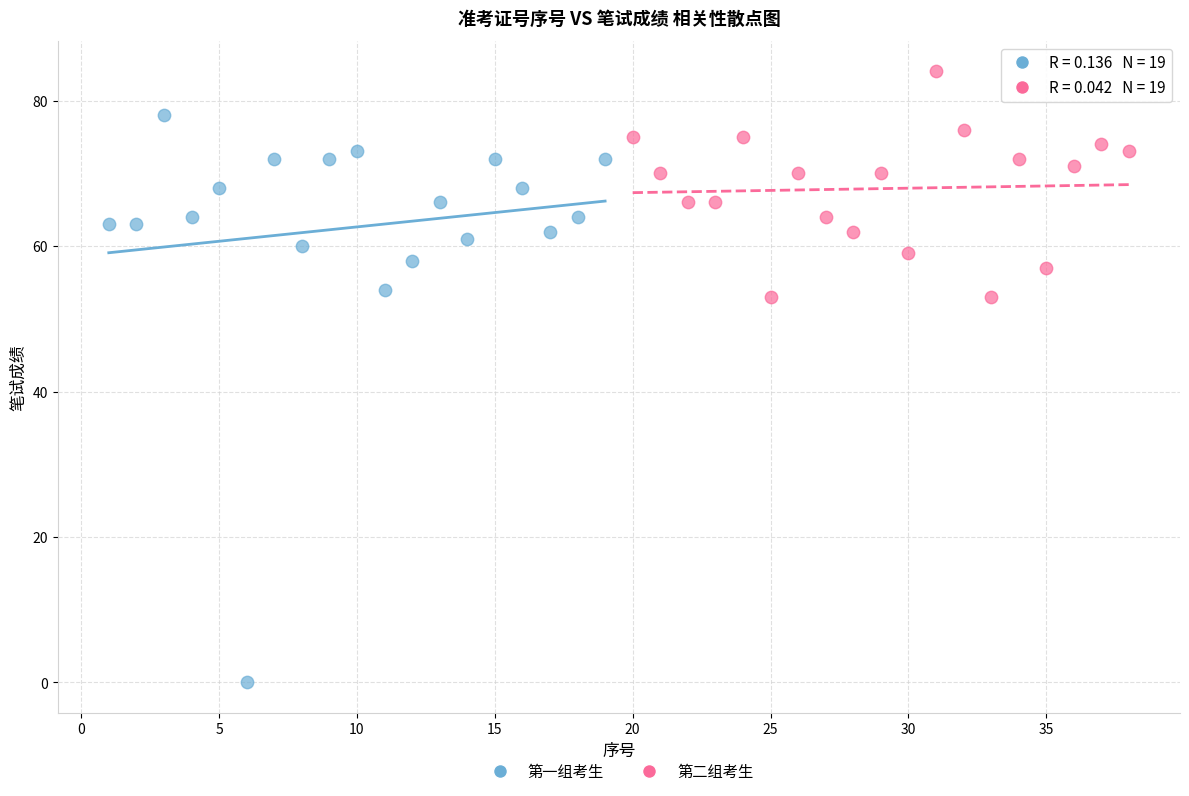

Which series reaches the minimum Y coordinate?

第一组考生